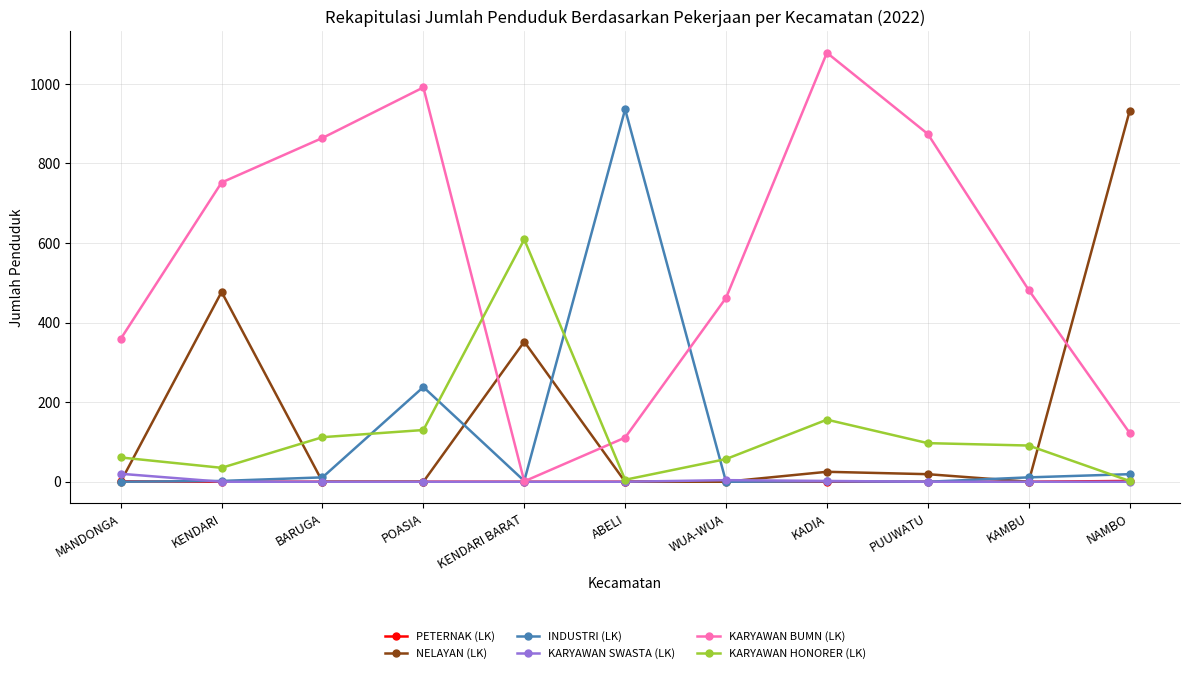

The value of NELAYAN (LK) at KADIA is 25. True or false?

True